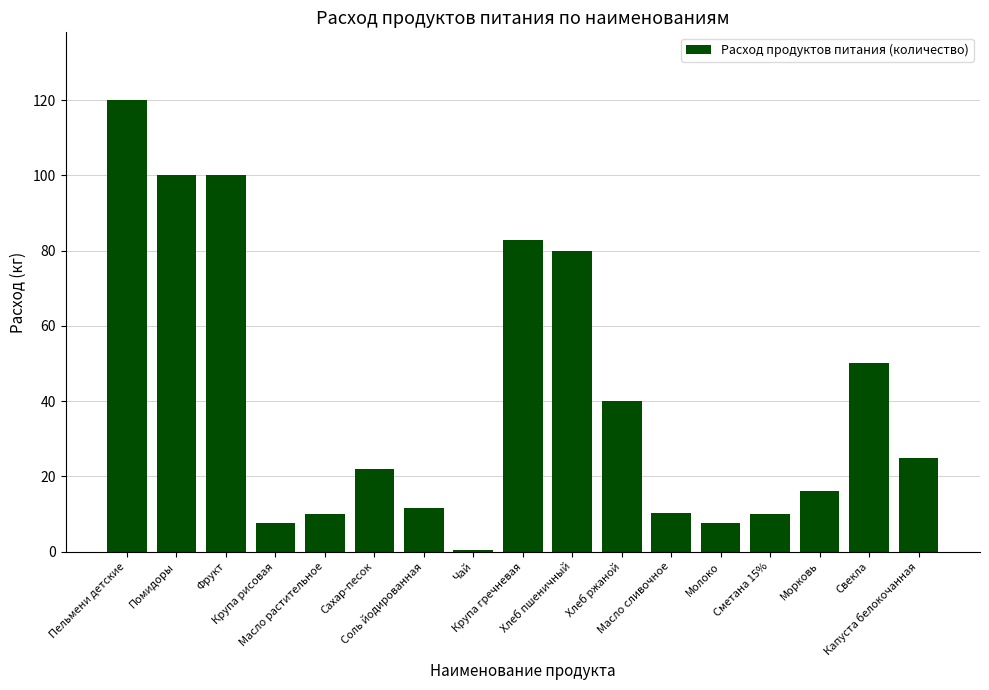

What is the sum of all values?

693.1